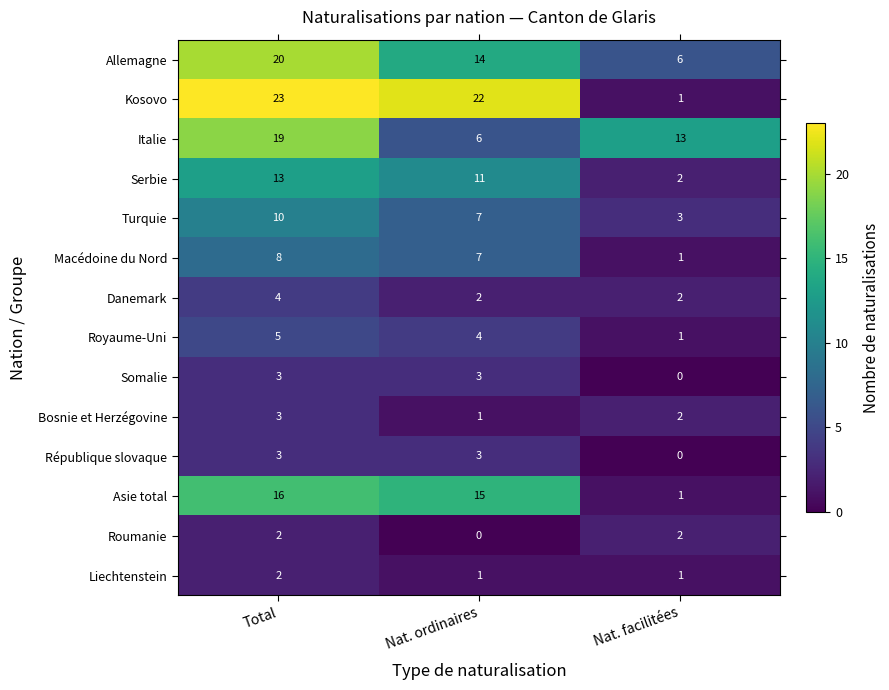

At which category is the sum across all series the highest?

Total